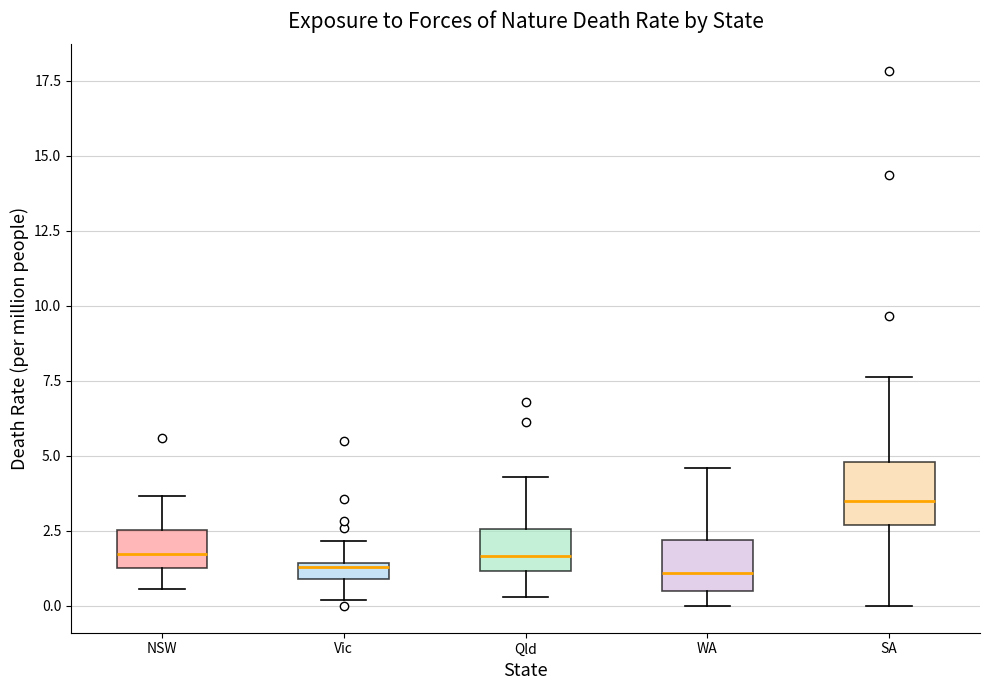

Where is the lower edge of the box for NSW on the y-axis? The values are not printed on the chart, so give them approximately, as read against the axis.

1.5